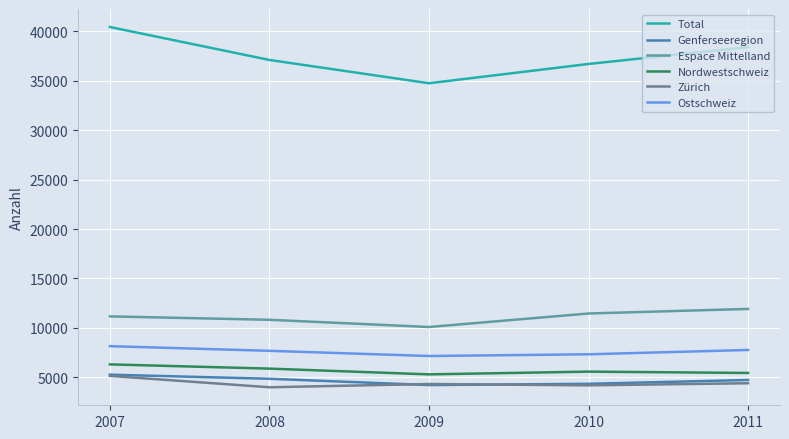

What is the average value of the Zürich series?

4397